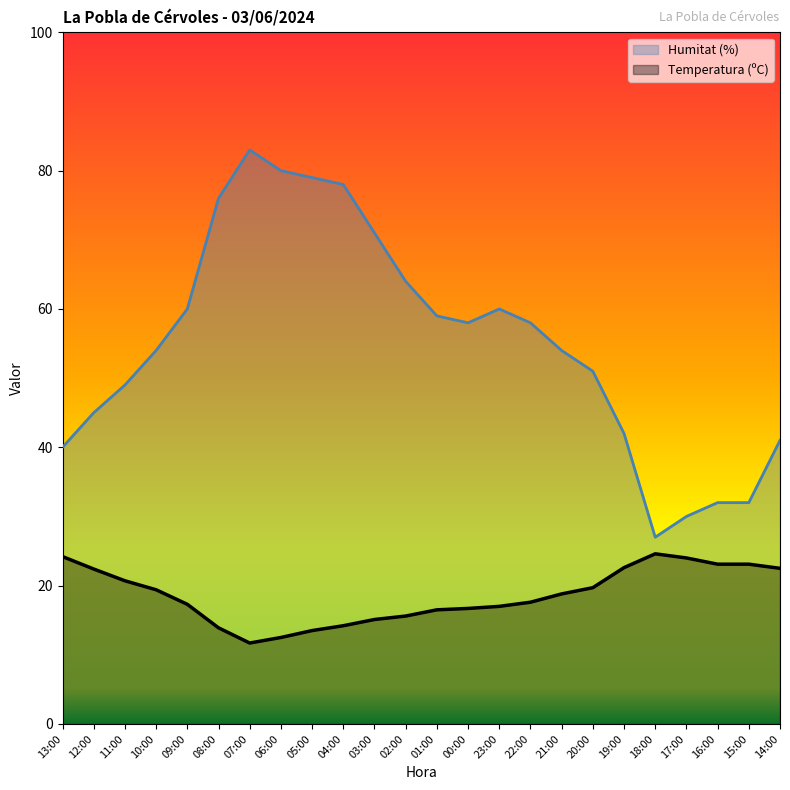

Is the value of Humitat (%) at 04:00 greater than the value of Temperatura (ºC) at 20:00?

Yes